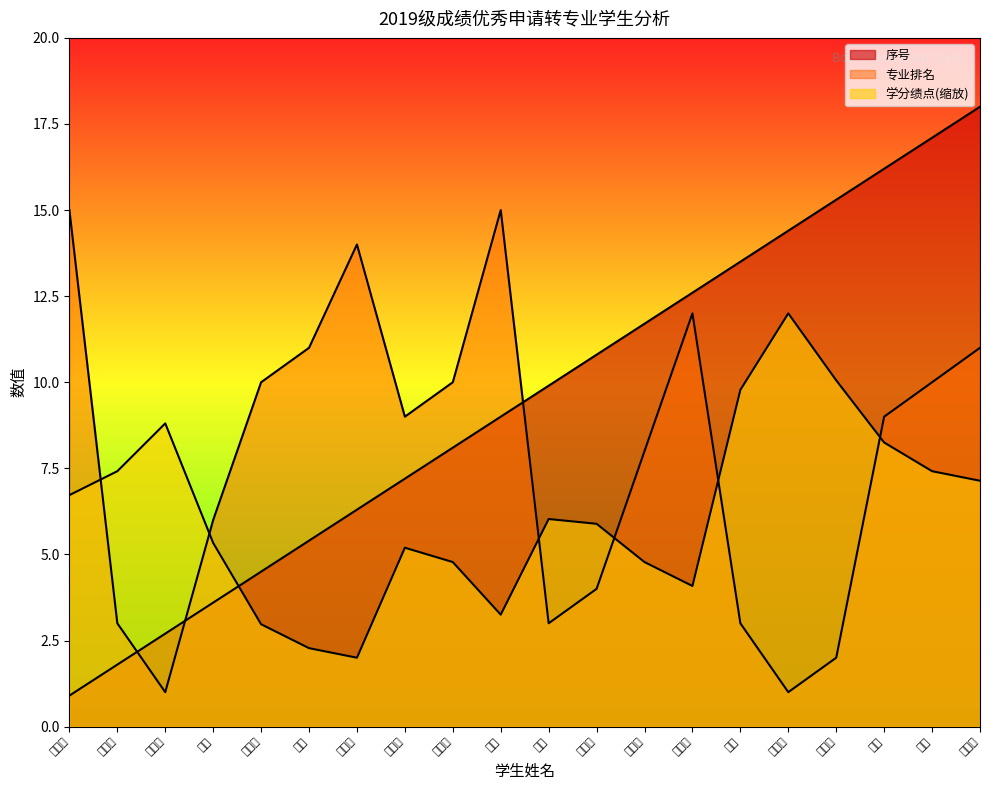

Does the chart have visible grid lines?

No